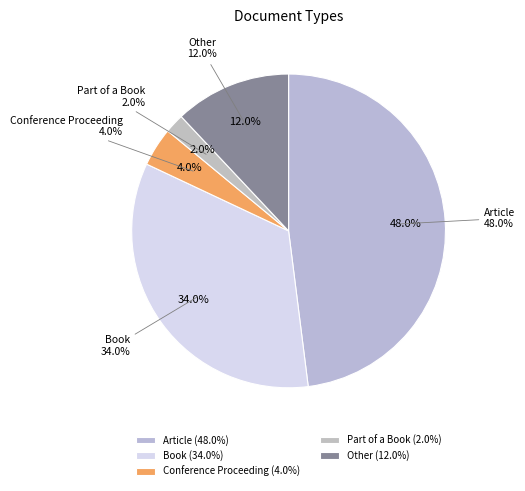

Combined, what portion of the pie is Other and Conference Proceeding?

16.0%